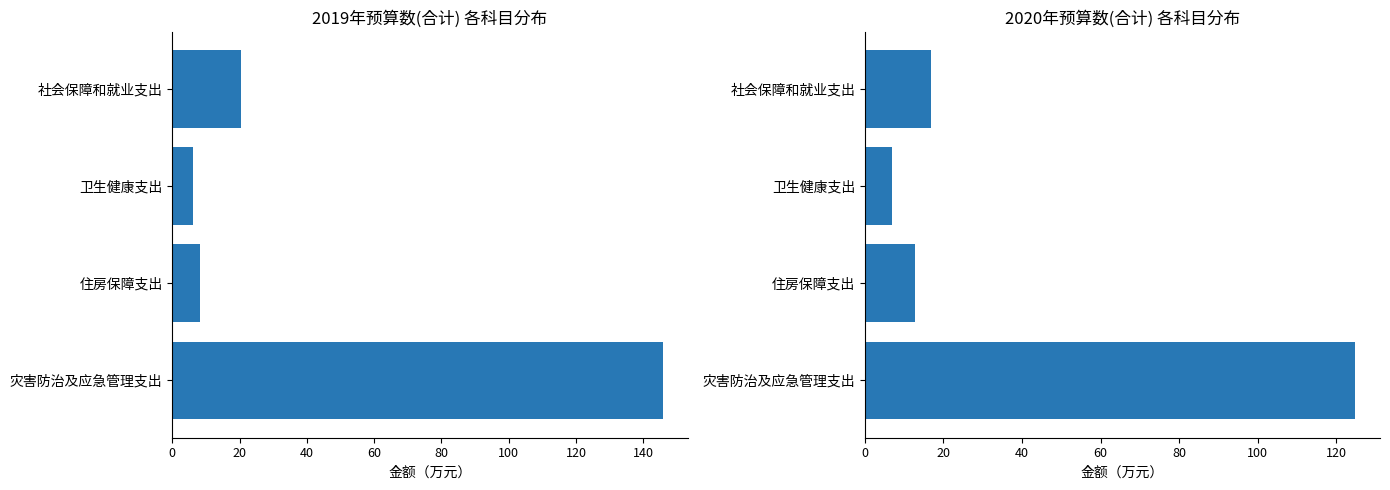

The value of 2019年预算数(合计) at 40 is 5.7. True or false?

False